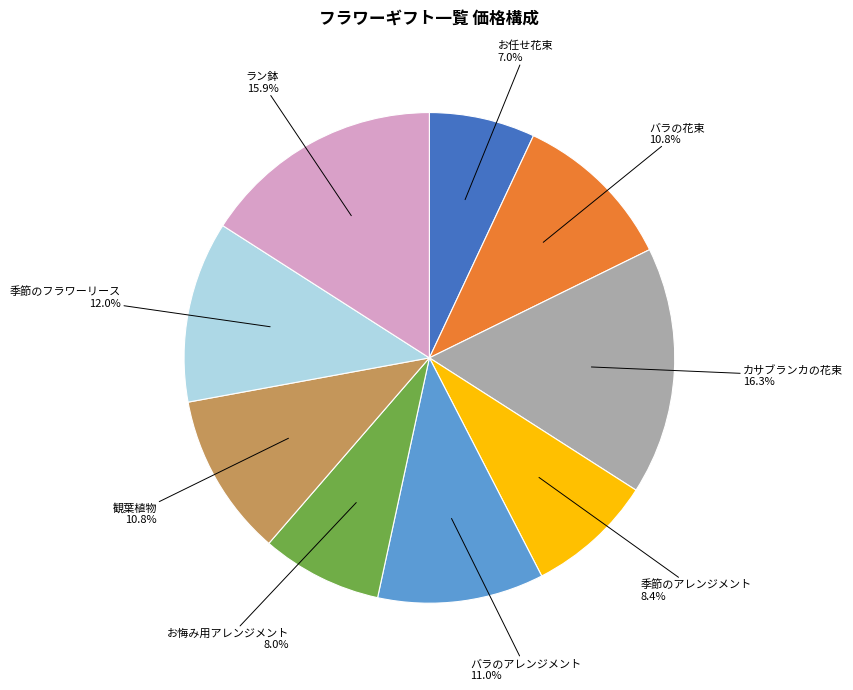

Is there a majority slice in this chart?

No